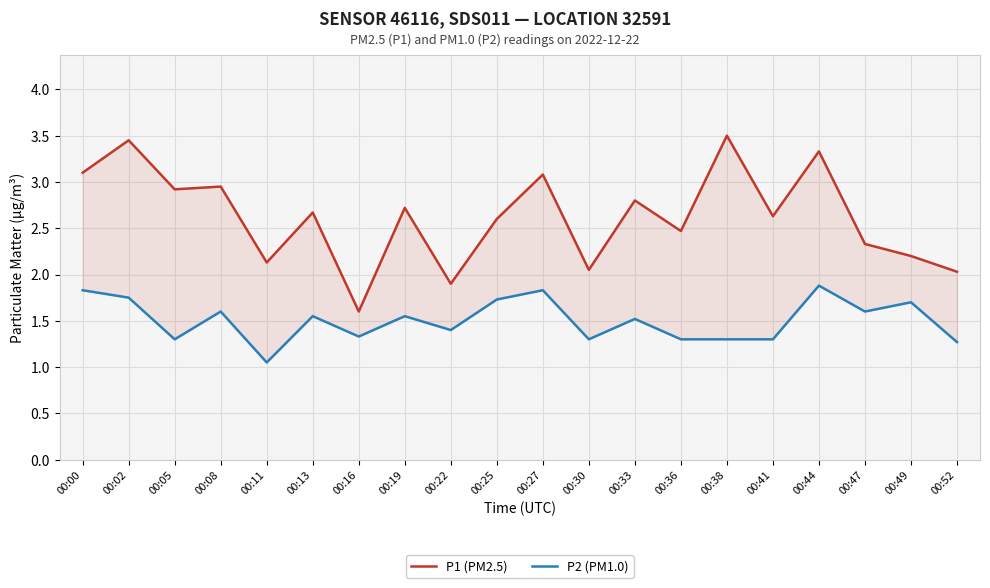

What is the total value across all series at 00:44?

5.2